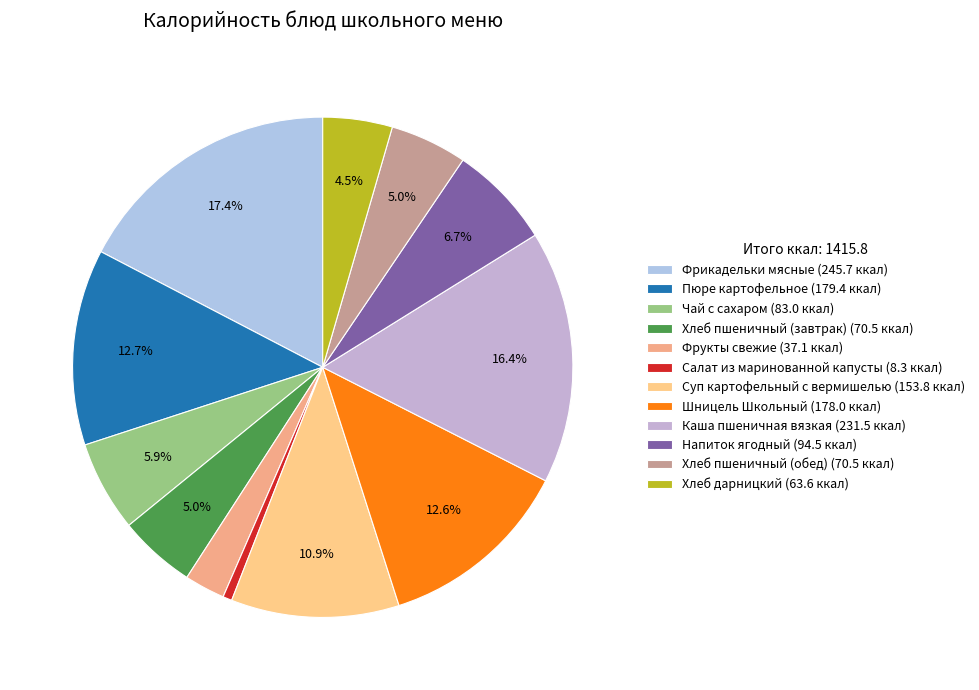

What is the change in value from Хлеб пшеничный (завтрак) to Салат из маринованной капусты?

-62.2